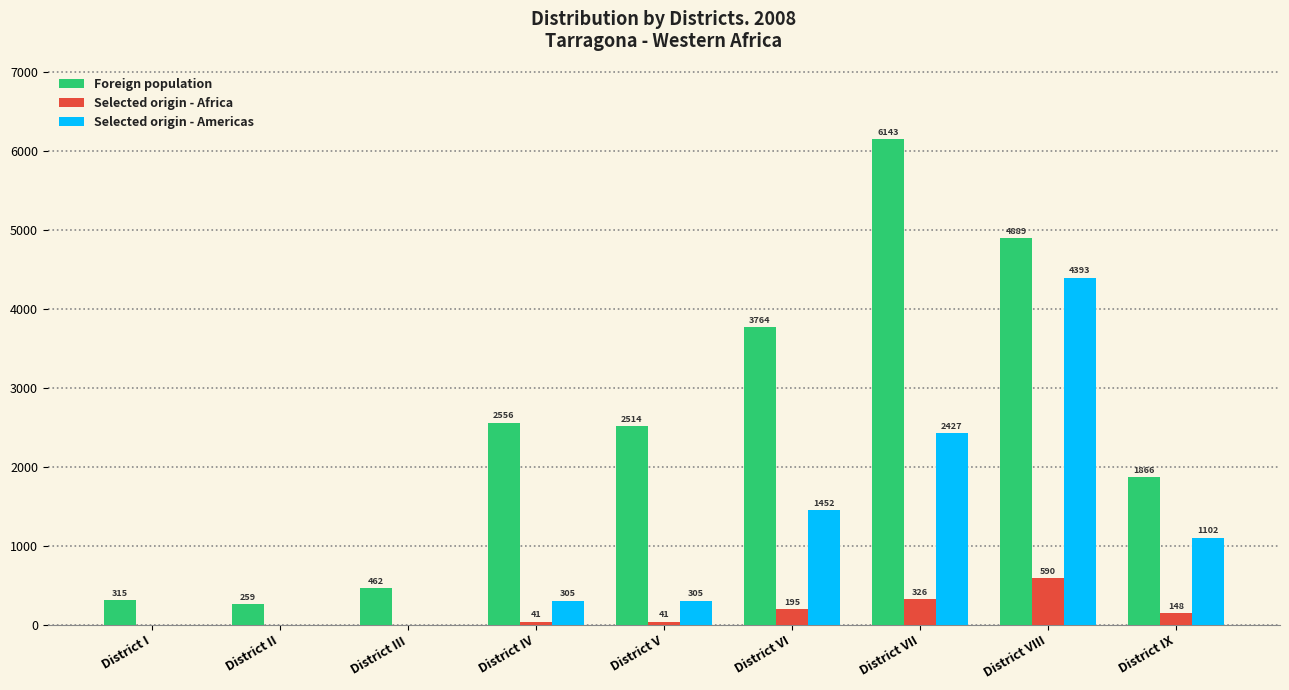

Reading left to right, list all the values displayed in this chart.

Foreign population: District I=315	District II=259	District III=462	District IV=2556	District V=2514	District VI=3764	District VII=6143	District VIII=4889	District IX=1866
Selected origin - Africa: District I=0	District II=0	District III=0	District IV=41	District V=41	District VI=195	District VII=326	District VIII=590	District IX=148
Selected origin - Americas: District I=0	District II=0	District III=0	District IV=305	District V=305	District VI=1452	District VII=2427	District VIII=4393	District IX=1102